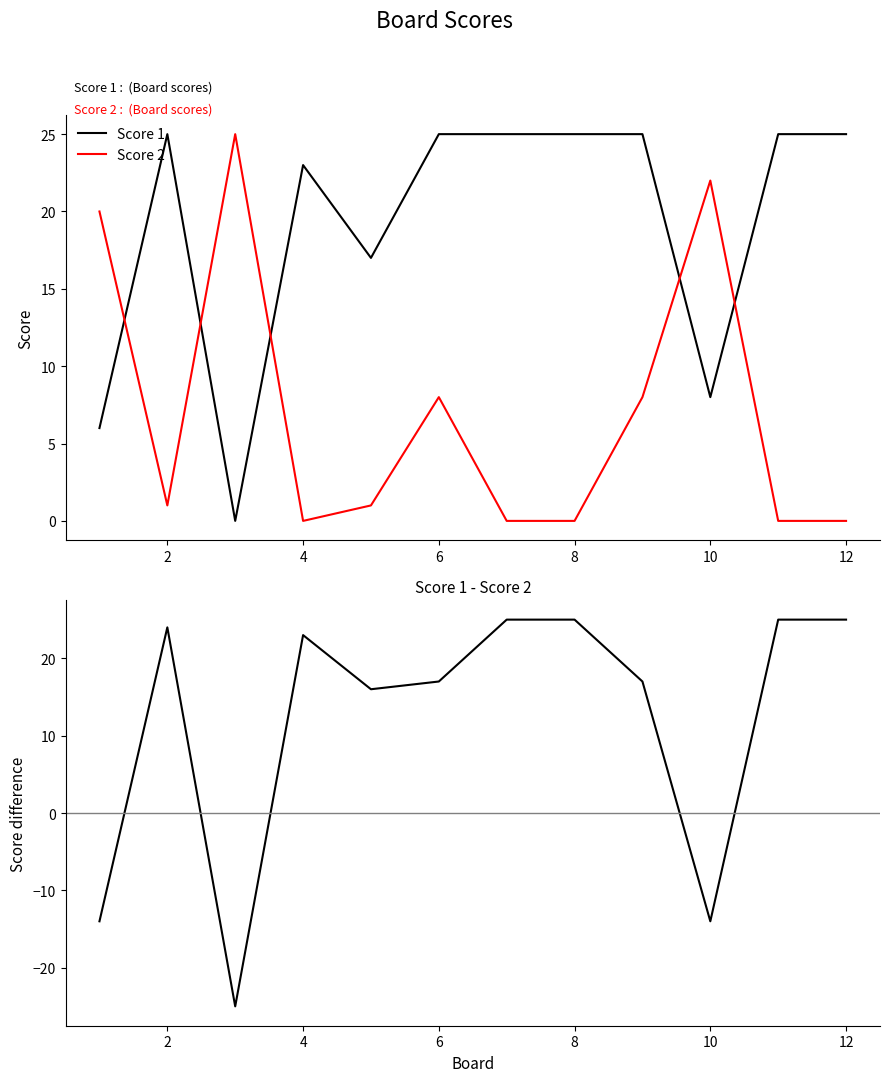

What is the highest value of the Score 1 - Score 2 series?

25